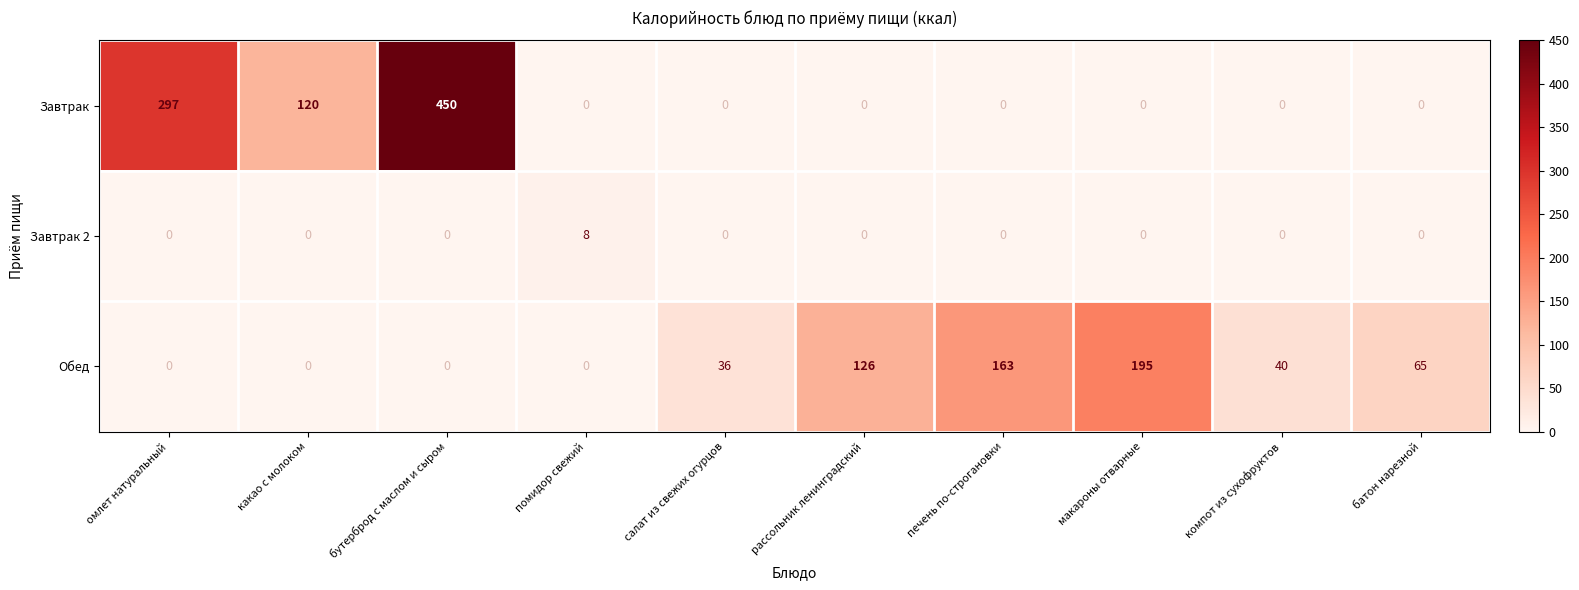

What is the sum of the Обед values at батон нарезной and компот из сухофруктов?

105